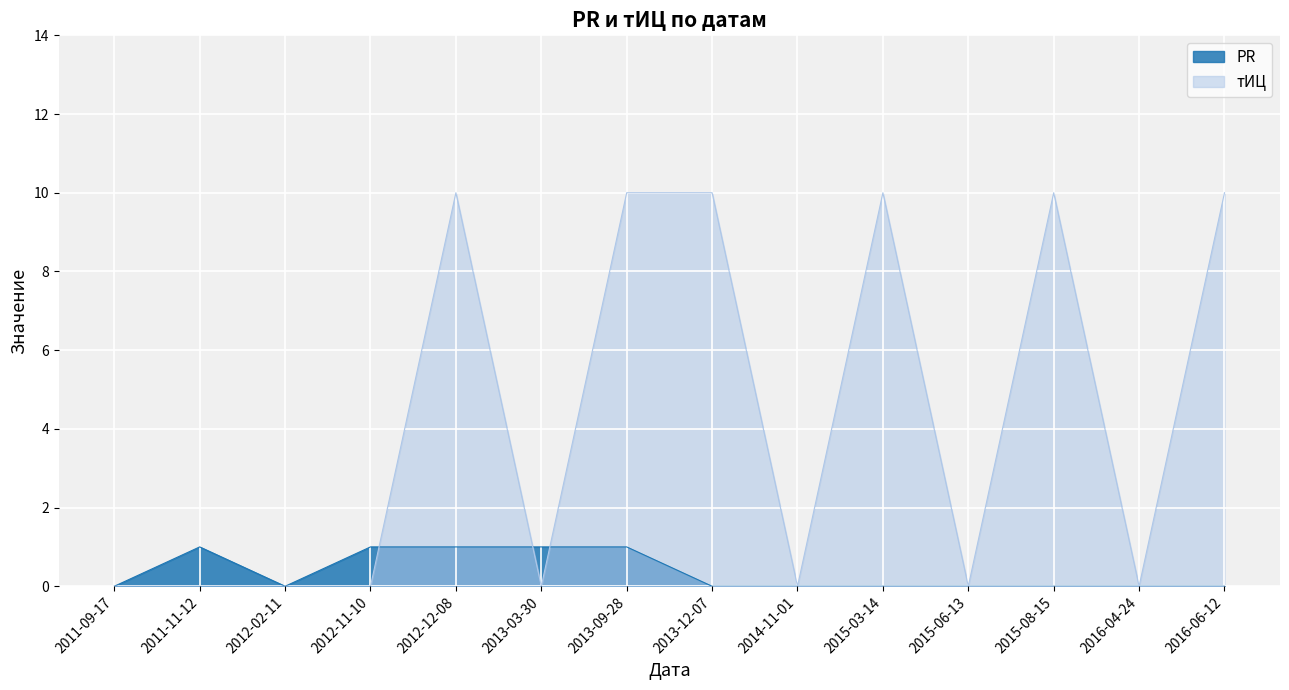

The тИЦ series shows 6 at 2013-12-07. True or false?

False